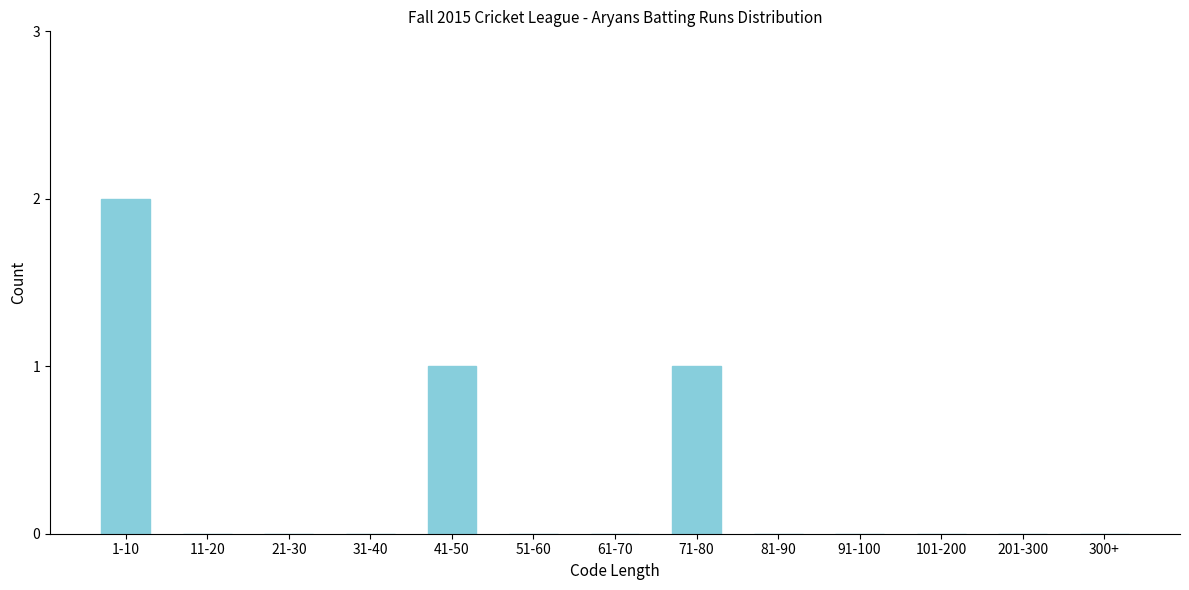

Reading left to right, what are all the values shown in this chart?

1-10=2	11-20=0	21-30=0	31-40=0	41-50=1	51-60=0	61-70=0	71-80=1	81-90=0	91-100=0	101-200=0	201-300=0	300+=0